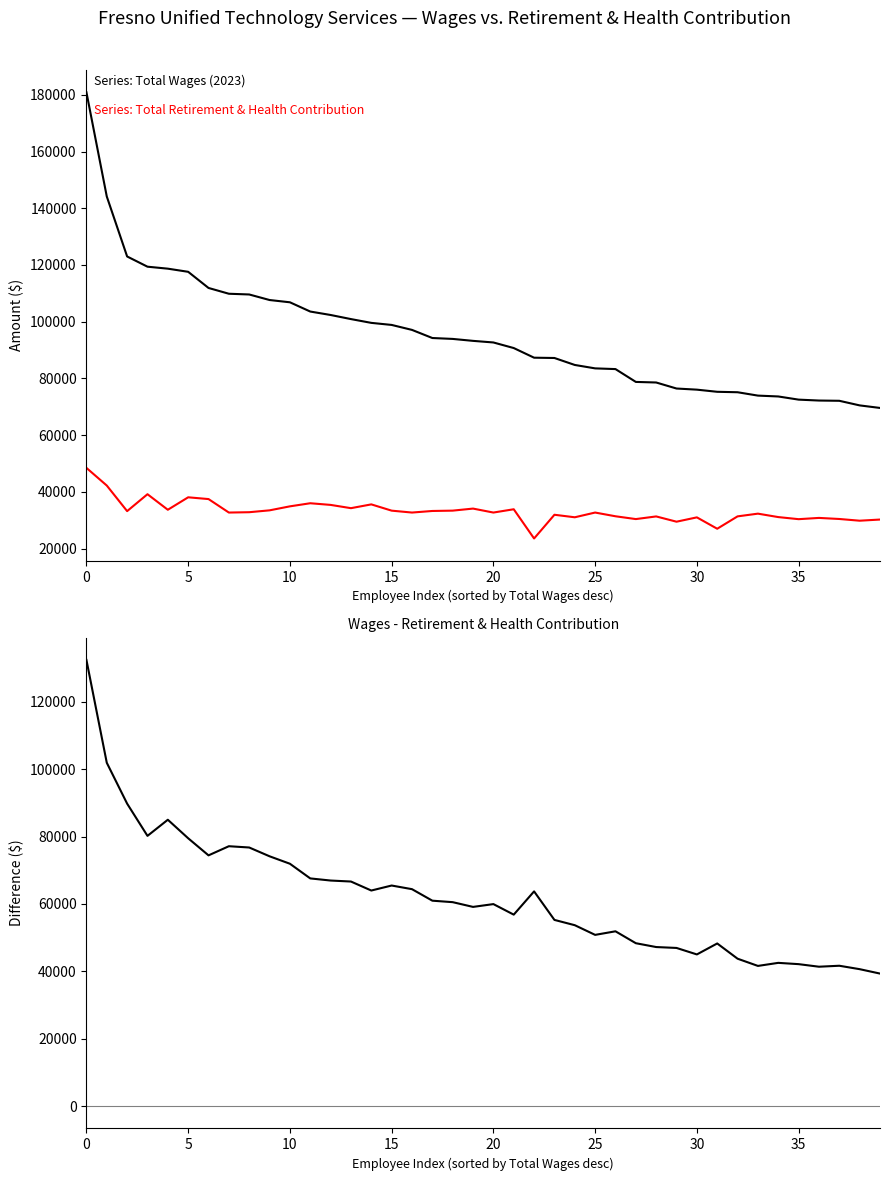

Reading right to left, transcribe all the data shown in this chart.

Total Wages: 69583	70482	72105	72194	72514	73631	73934	75120	75277	76033	76431	78557	78760	83284	83535	84740	87197	87301	90703	92671	93235	93921	94239	97101	98853	99579	100914	102360	103574	106835	107637	109590	109850	111889	117584	118691	119387	122991	144142	180874
Total Retirement & Health Contribution: 30233	29825	30432	30808	30366	31101	32312	31354	26990	31003	29475	31333	30398	31388	32700	31032	31920	23557	33861	32700	34097	33376	33255	32700	33369	35580	34245	35397	35981	34887	33477	32821	32700	37453	38076	33683	39166	33203	42222	48445
Wages minus Retirement & Health: 39350	40657	41673	41386	42148	42530	41622	43766	48287	45030	46956	47224	48362	51896	50835	53708	55277	63744	56842	59971	59138	60545	60984	64401	65484	63999	66669	66963	67593	71948	74160	76769	77150	74436	79508	85008	80221	89788	101920	132429